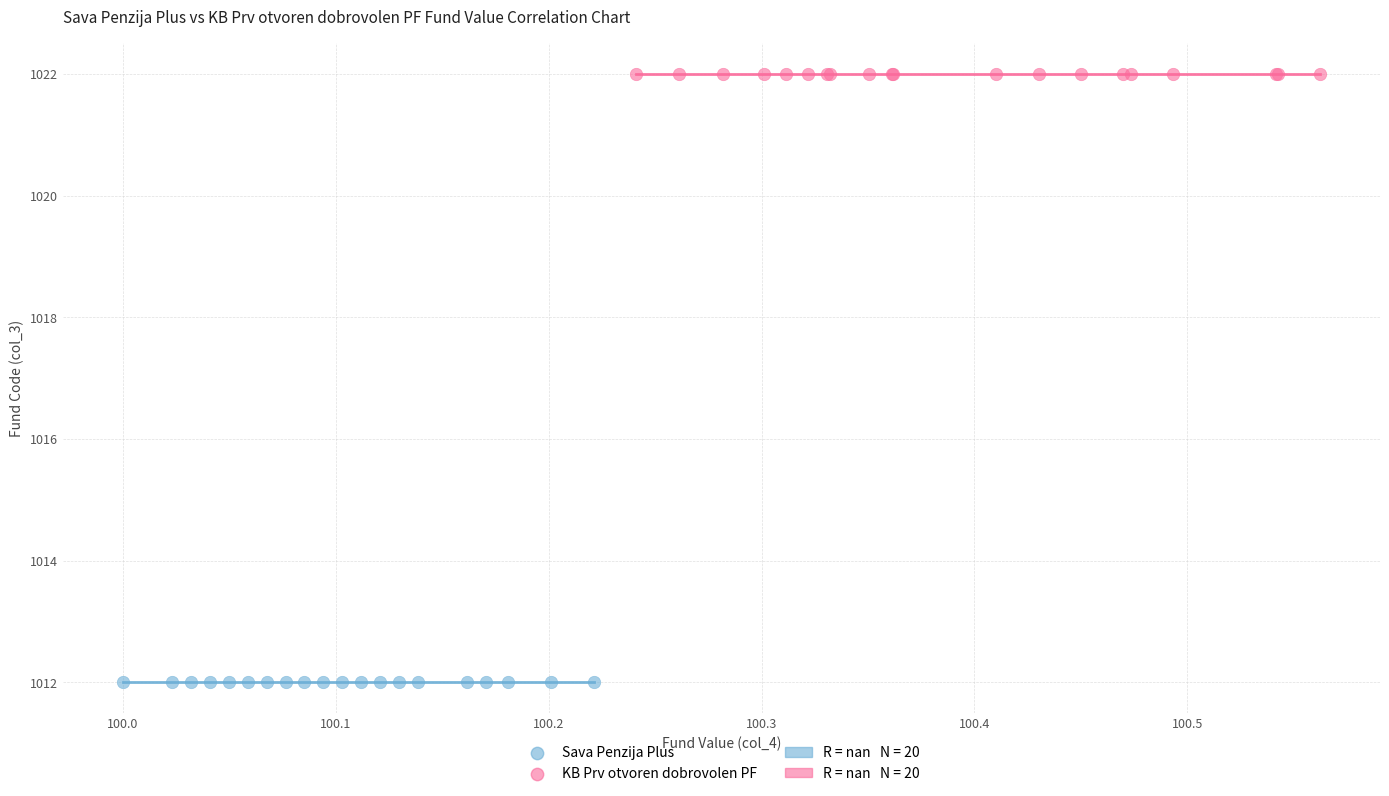

Which series contains the lowest Y value?

Sava Penzija Plus